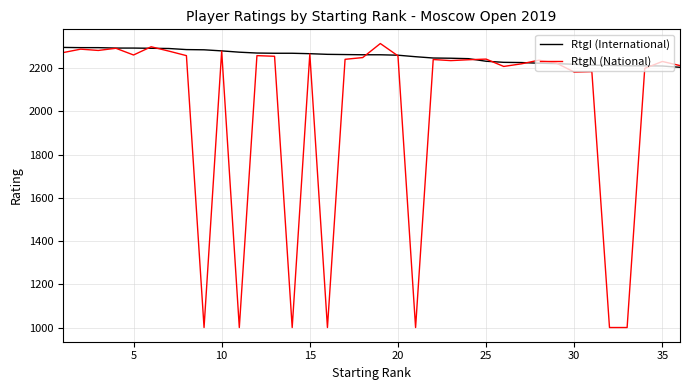

Which series has the widest spread of values?

RtgN (National)